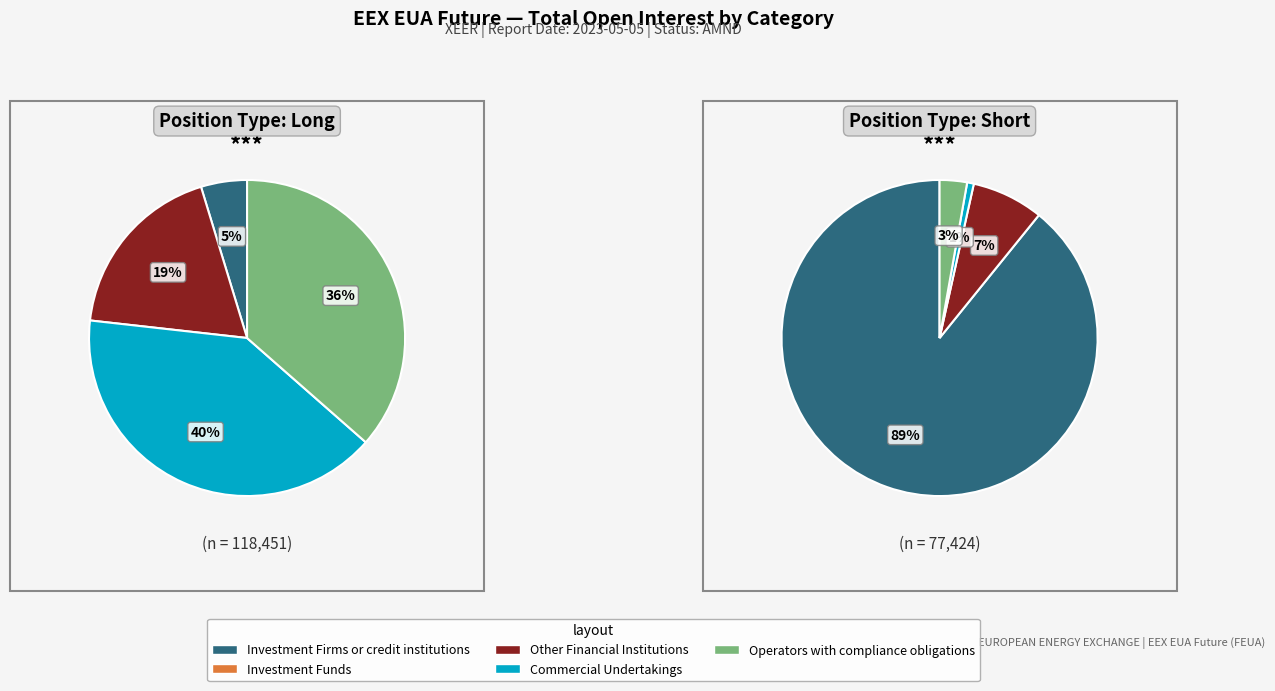

How much of the chart is everything except Investment Funds?

100.0%